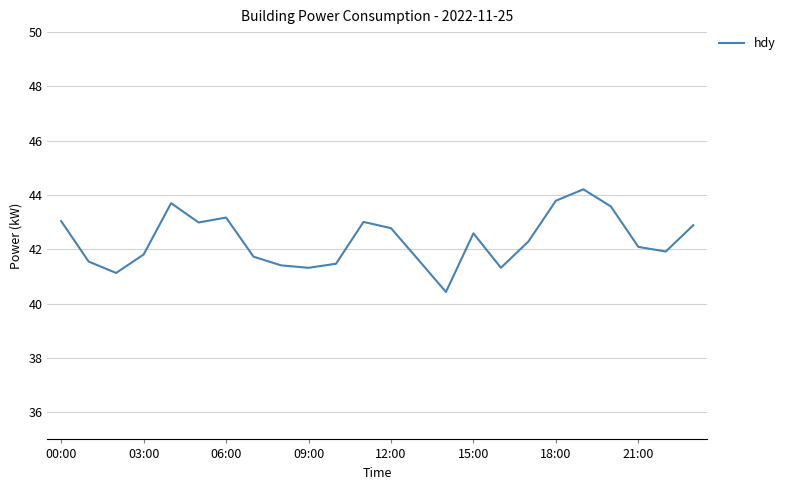

What is the difference between the maximum and minimum values?

3.8